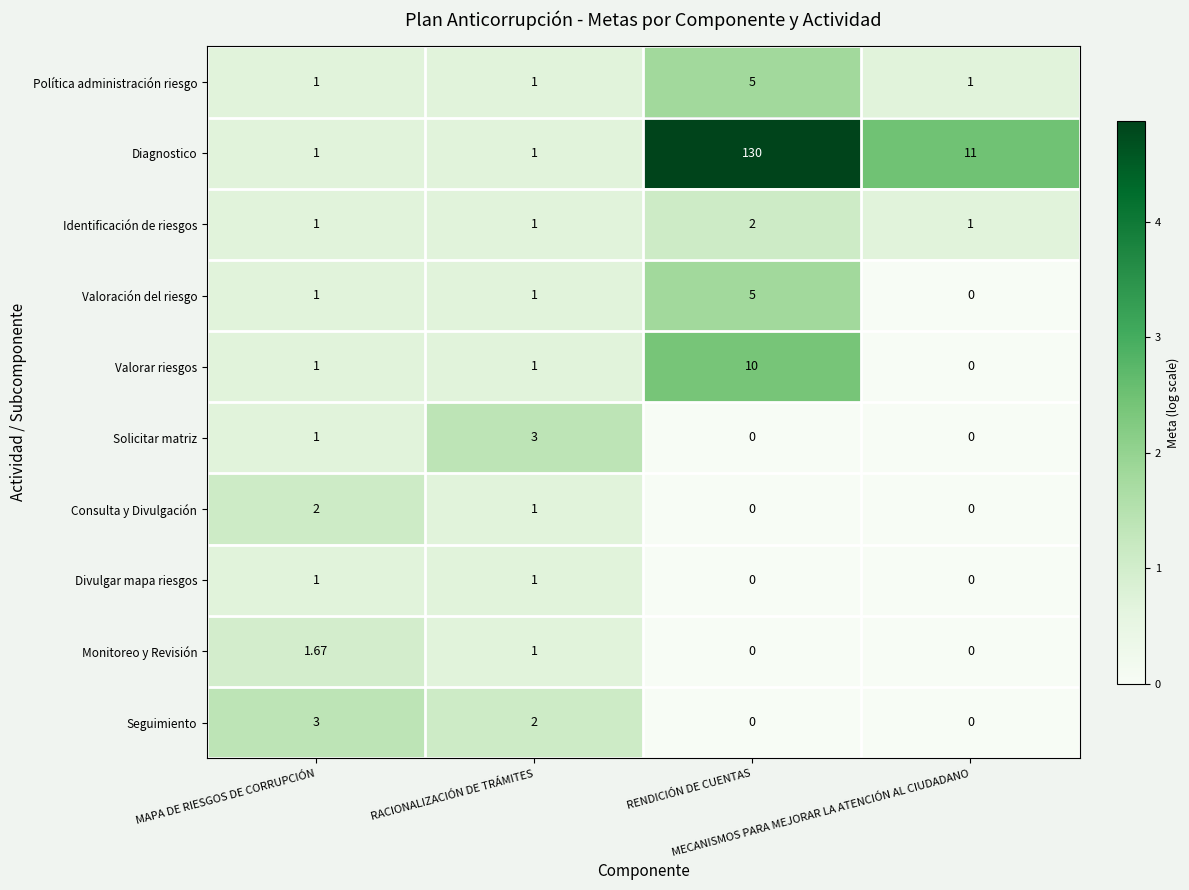

Count the number of data series in this chart.

10